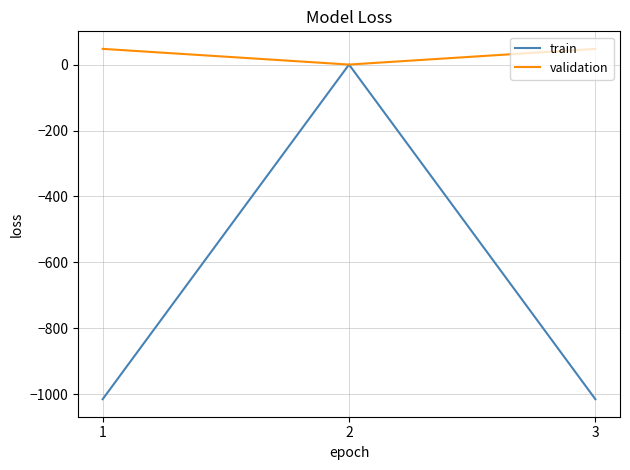

Which series has the largest total across all categories?

validation